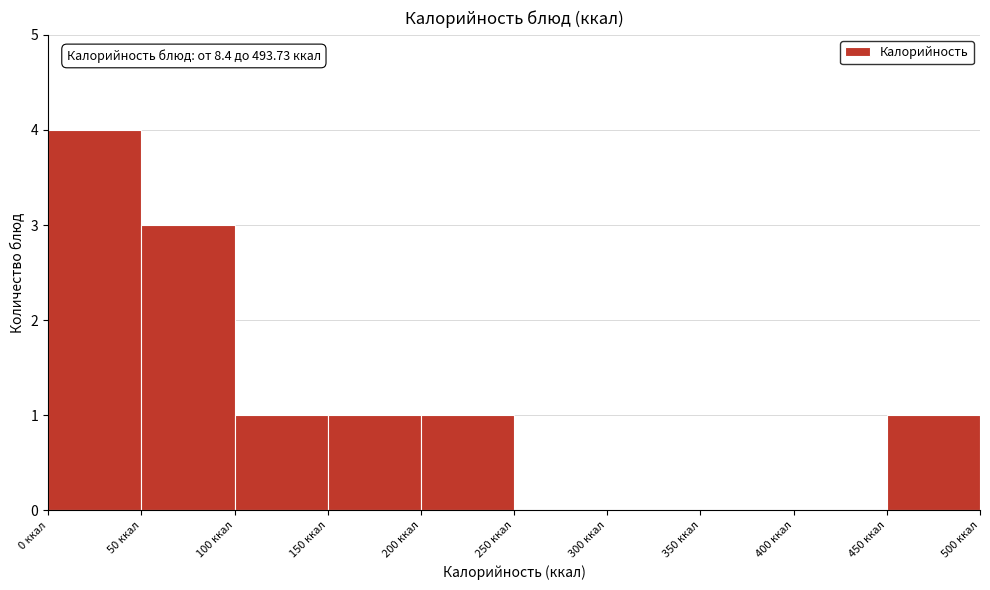

Which range on the x-axis has the tallest bar?

0 to 50